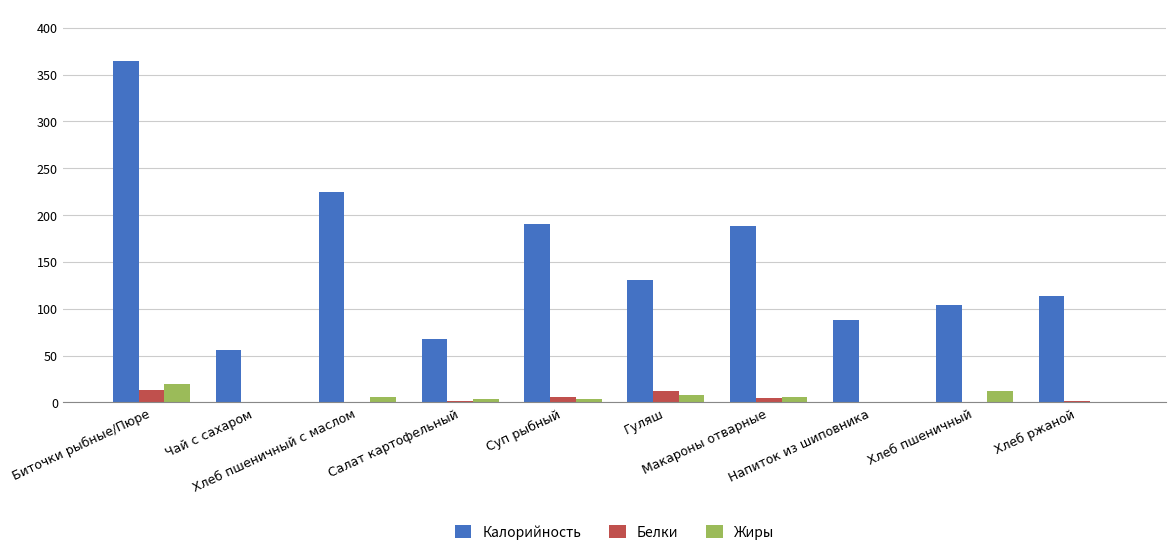

Which series has the largest total across all categories?

Калорийность